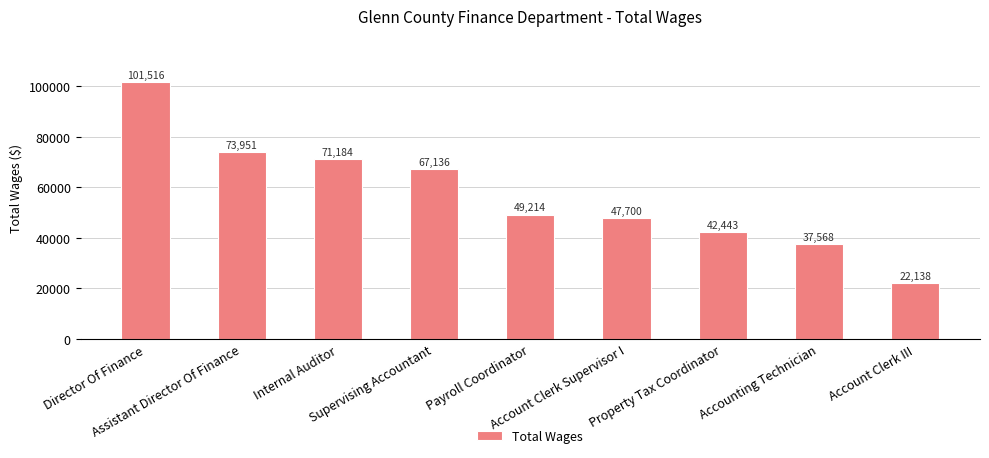

What is the value of the 5th bar from the left?

49214